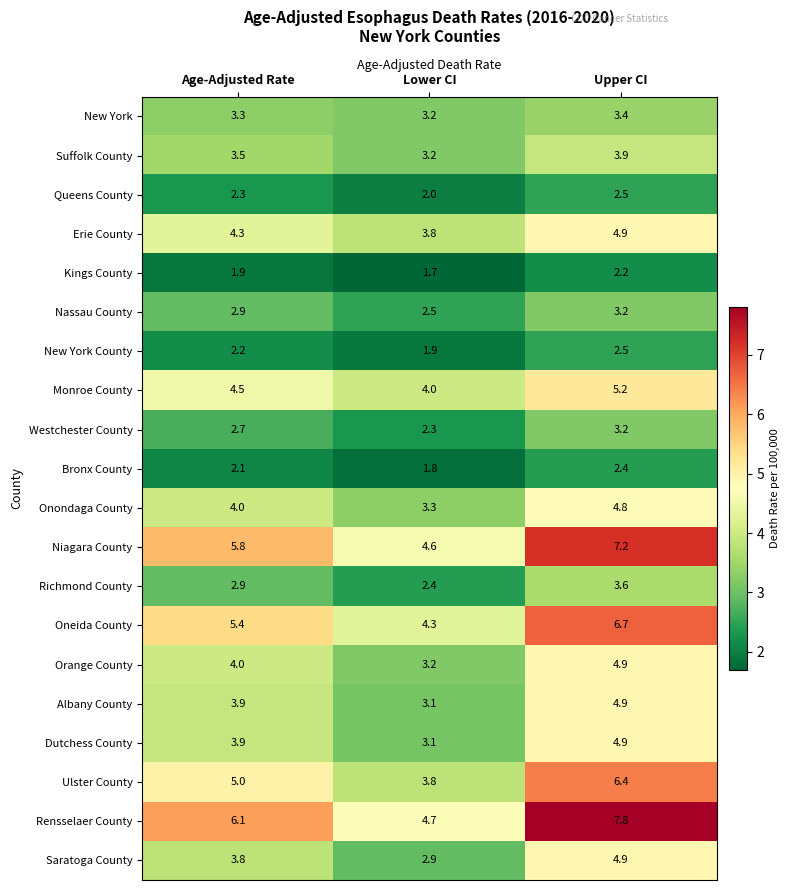

The Albany County series shows 8.5 at Upper CI. True or false?

False